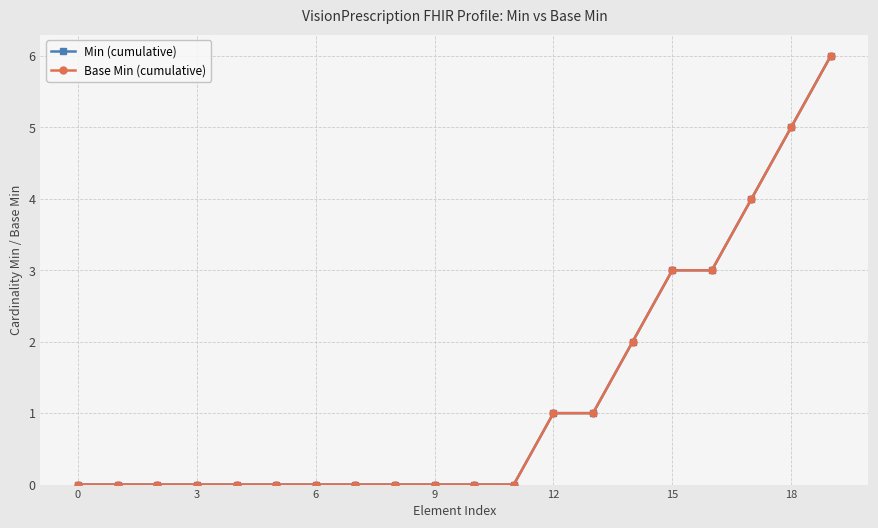

Is this an area chart (filled region under the line)?

No